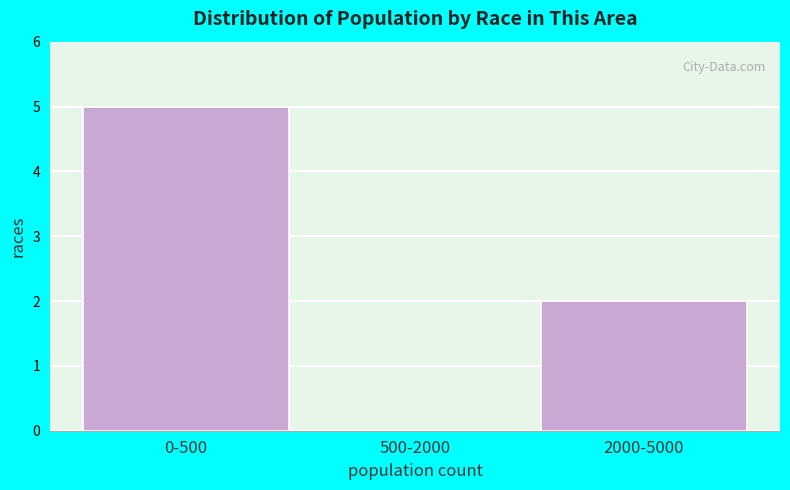

Reading left to right, extract all data points from this chart.

0-500=5	500-2000=0	2000-5000=2